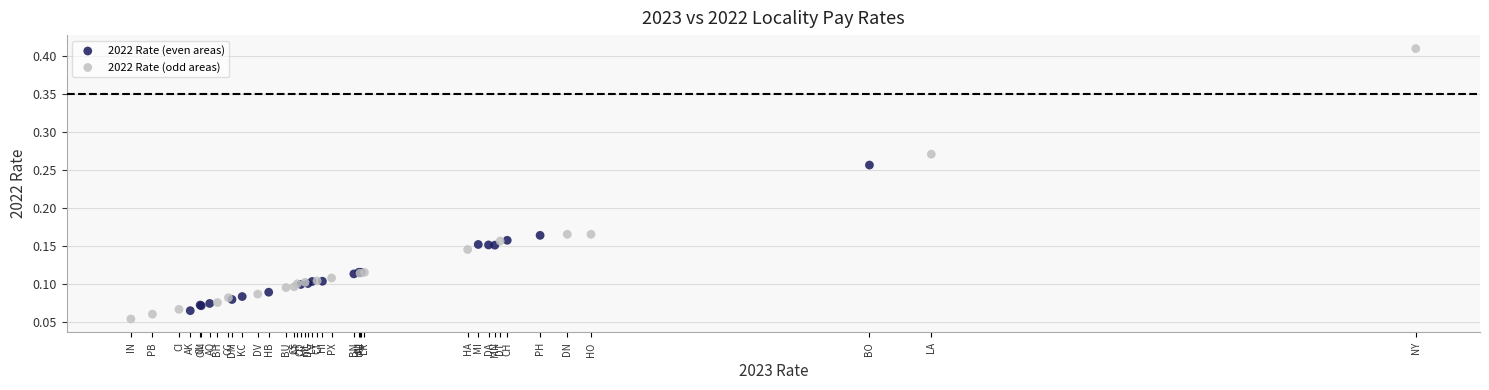

Which series reaches the maximum Y coordinate?

2022 Rate (odd areas)